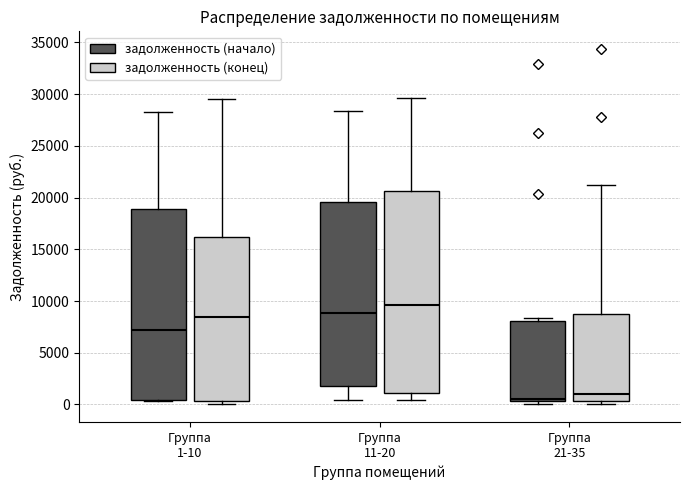

Comparing the boxes themselves (not the whiskers), which one is the tallest?

Группа 11-20 (задолженность (конец))